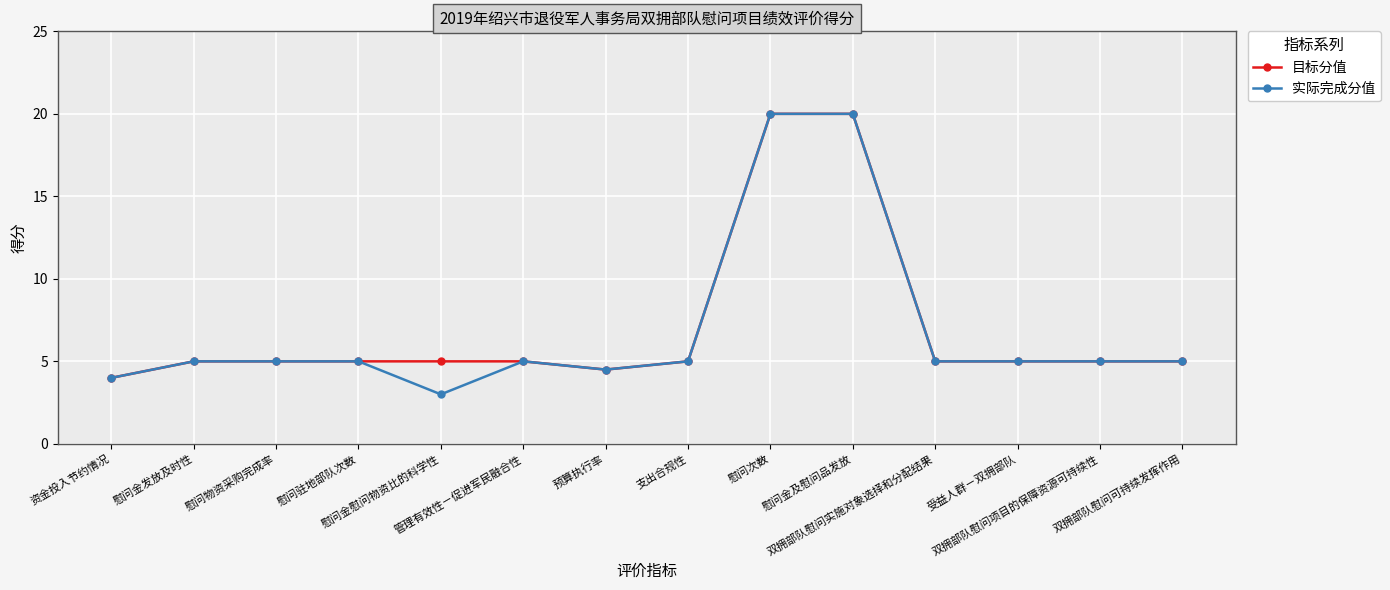

What is the minimum value for 实际完成分值?

3.0